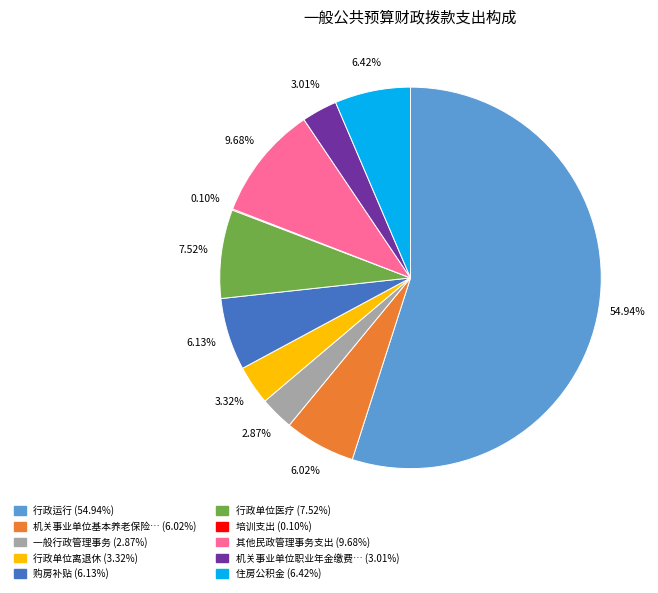

Does any single category account for the majority?

Yes